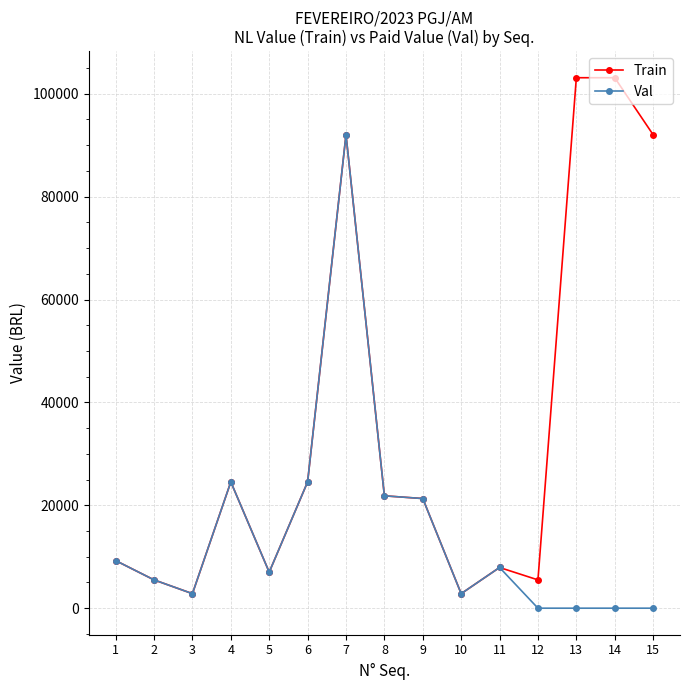

Which series has the largest total across all categories?

Train